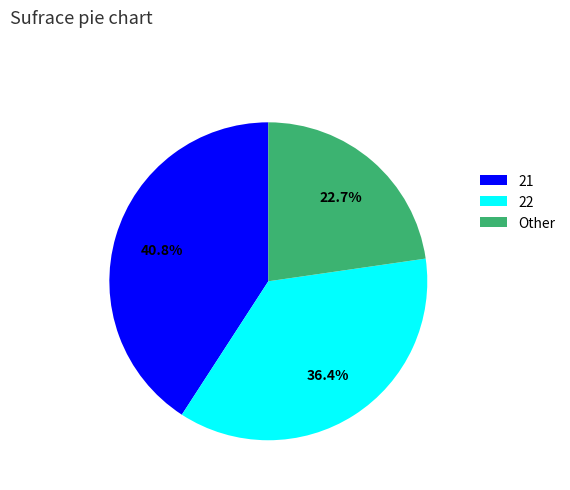

Is there a majority slice in this chart?

No